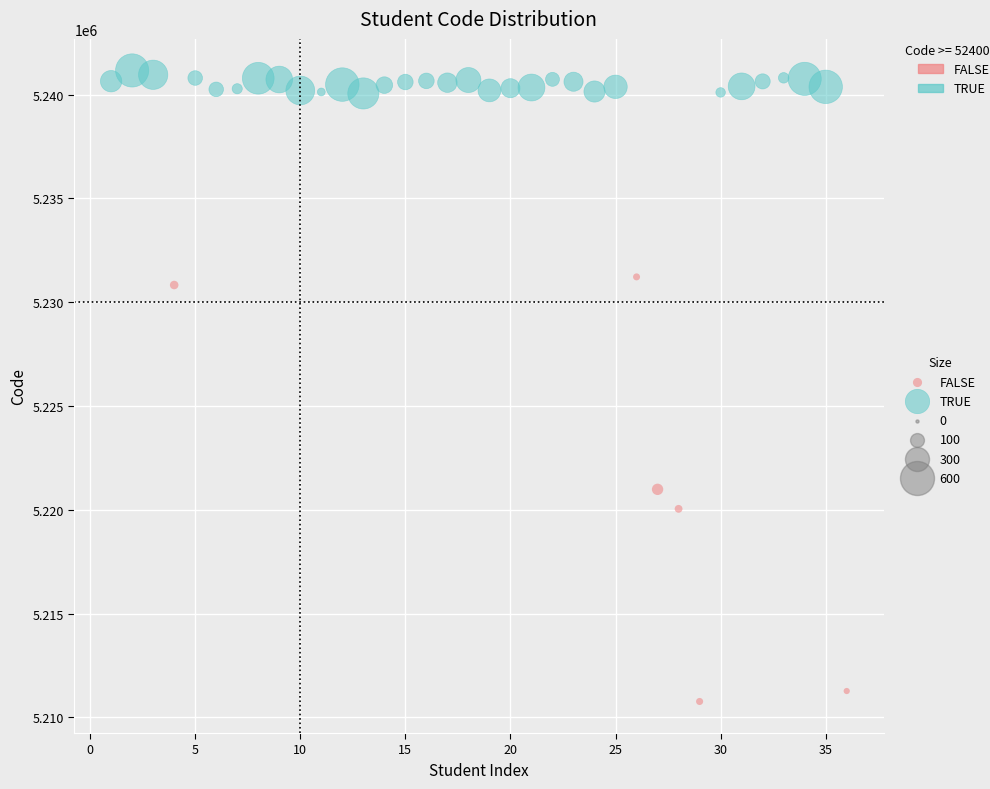

Which series reaches the maximum Y coordinate?

TRUE